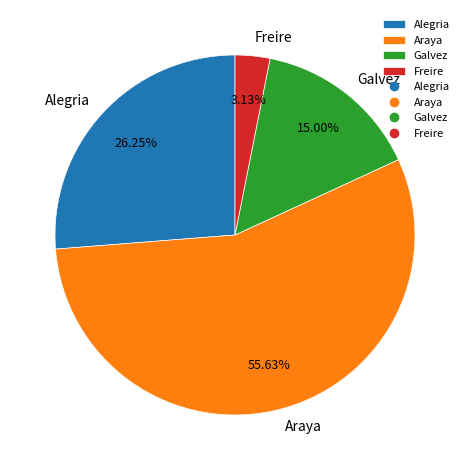

What percentage is NOT represented by Freire?

96.9%